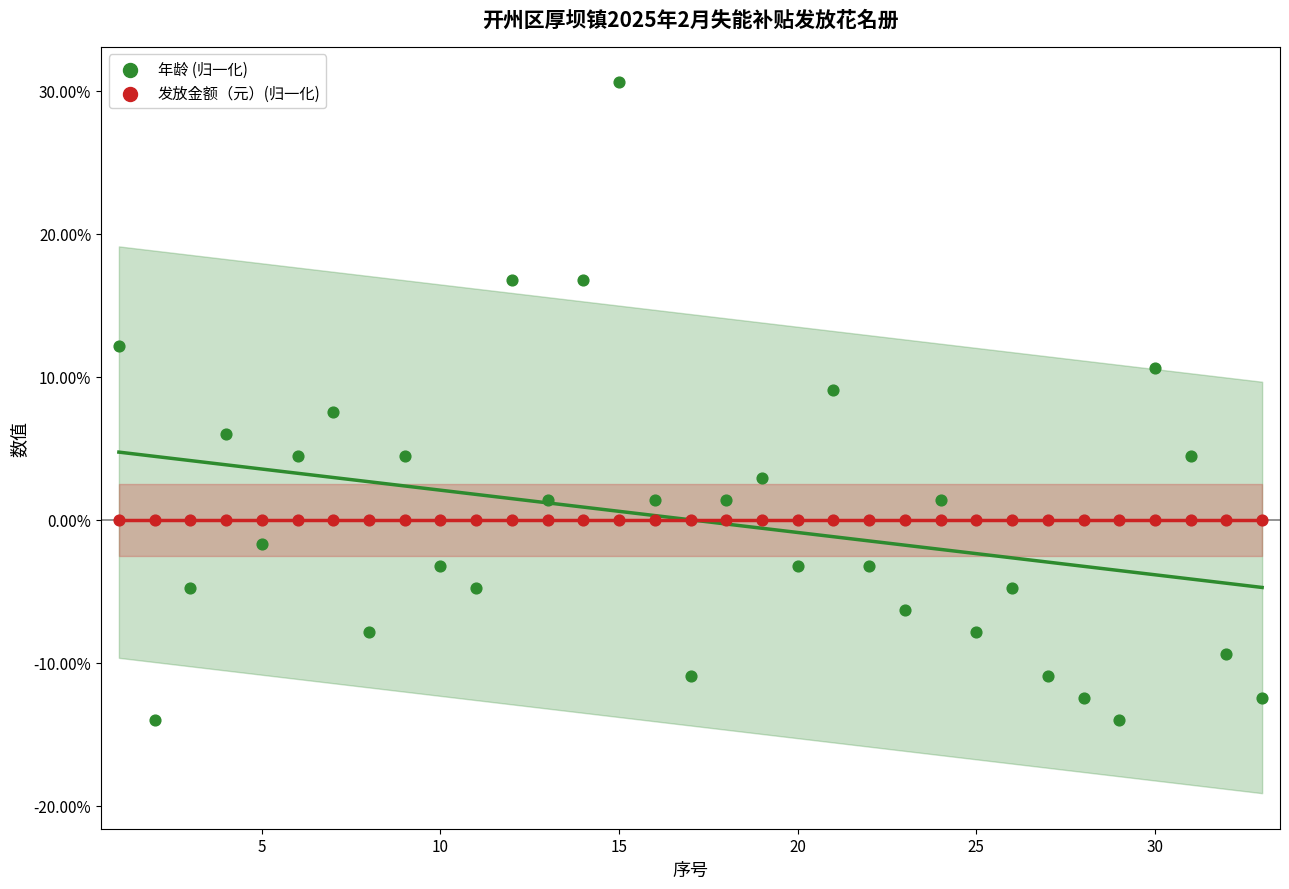

Which series reaches the minimum Y coordinate?

年龄 (归一化)